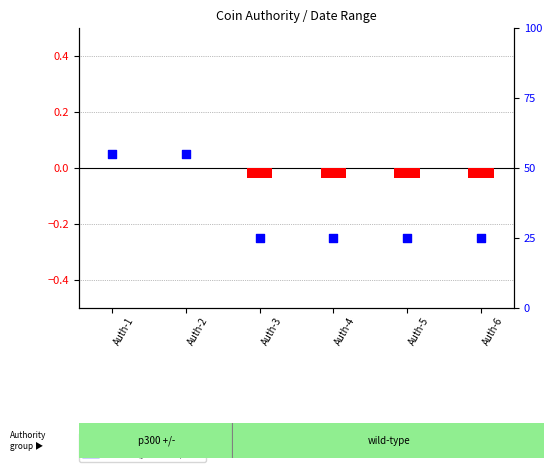

Which series reaches the maximum Y coordinate?

To Date normalized